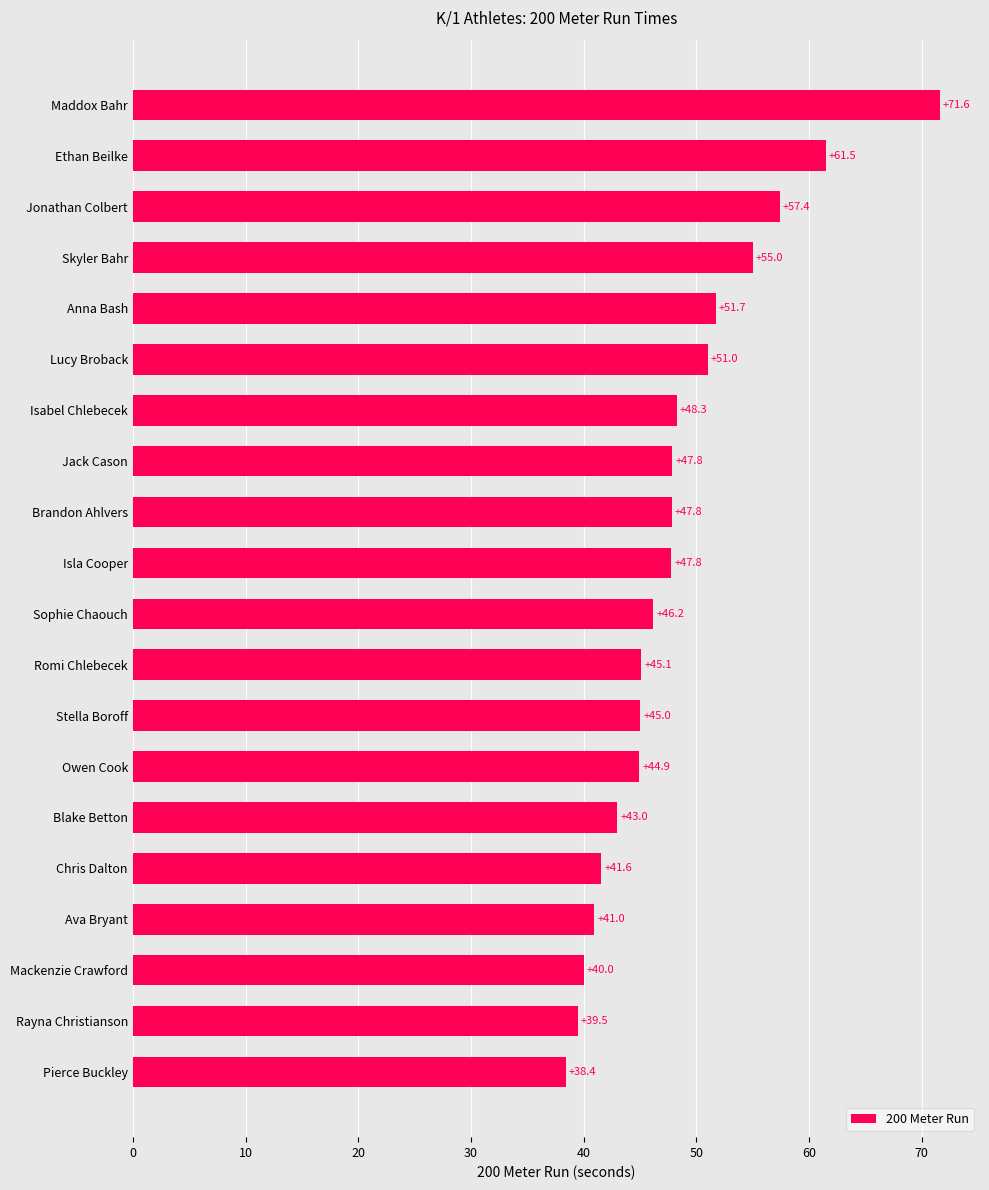

At which category does the chart reach its minimum across all series?

Pierce Buckley